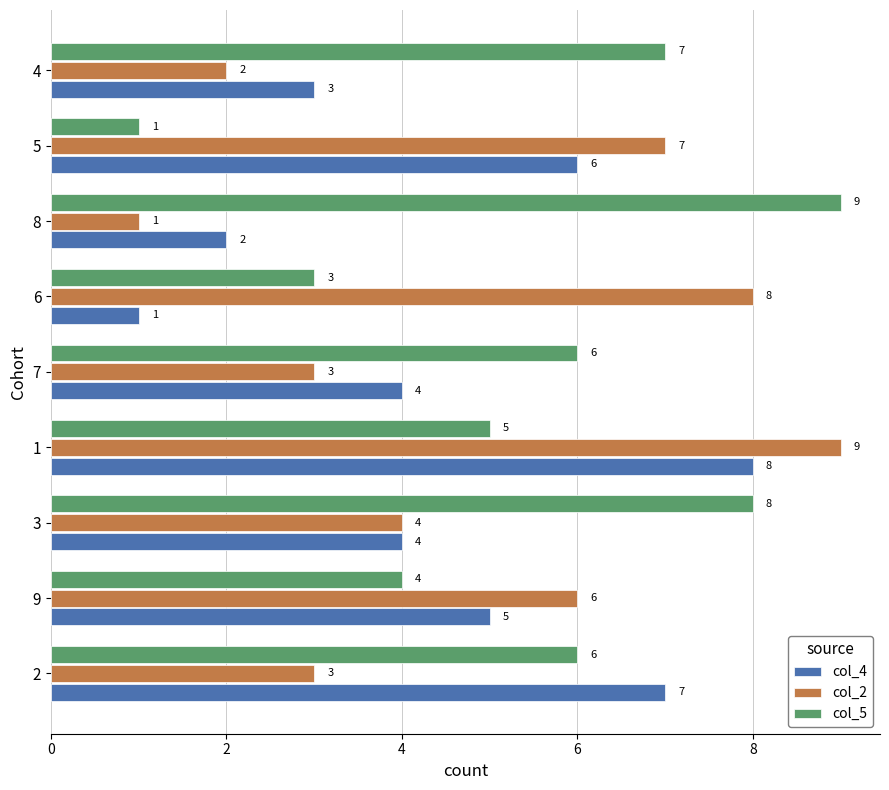

What is the spread (max minus min) of values at 2?

4